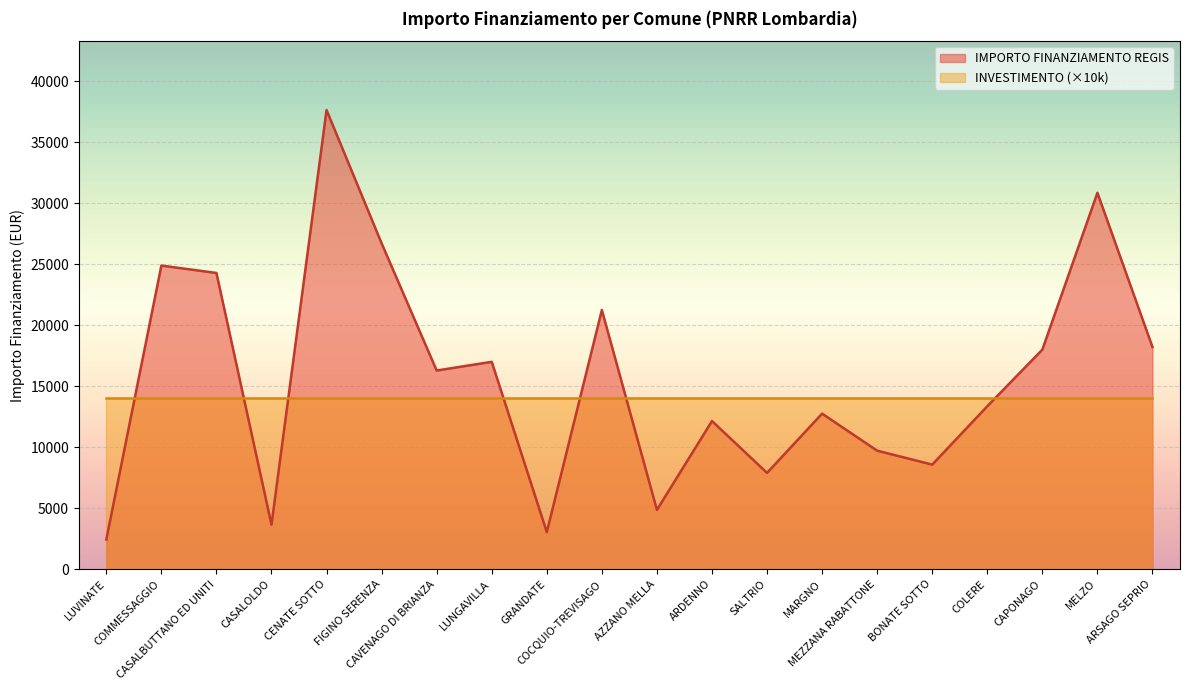

What is the smallest value displayed?

2428